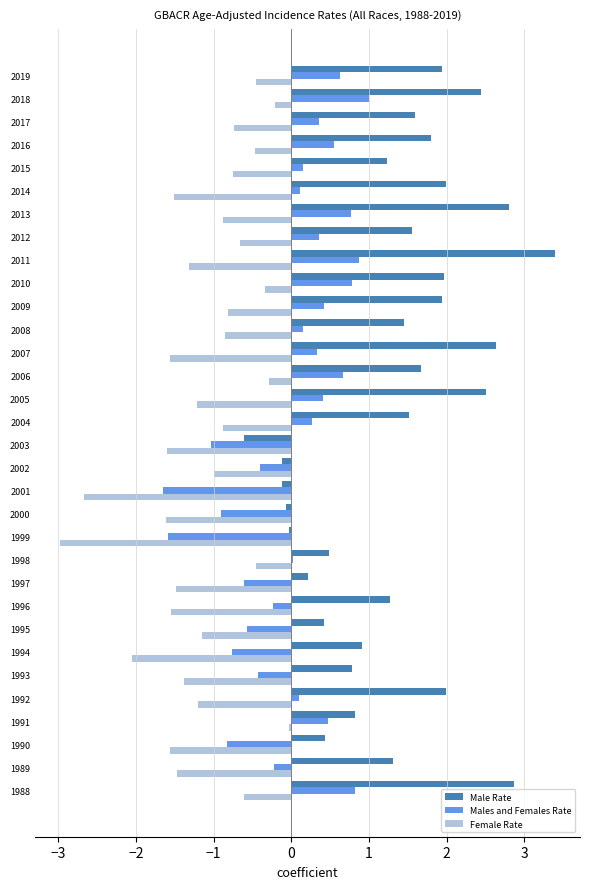

What is the maximum value for Male Rate?

3.4